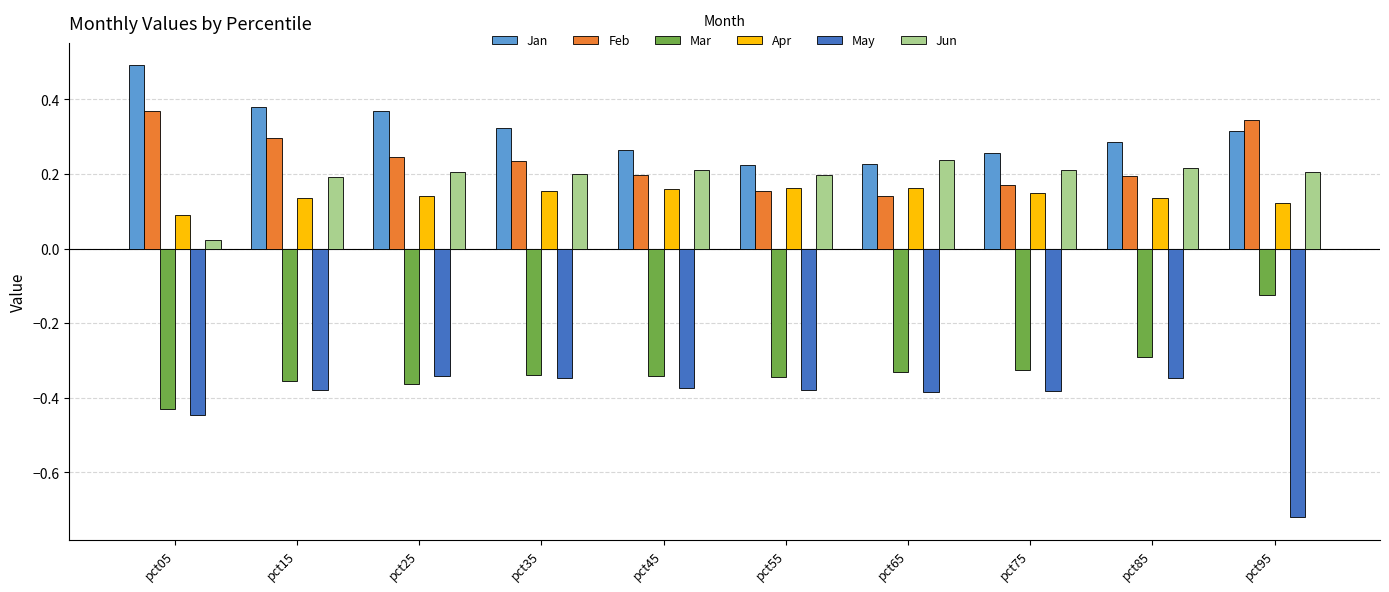

What is the sum of all May values?

-4.1